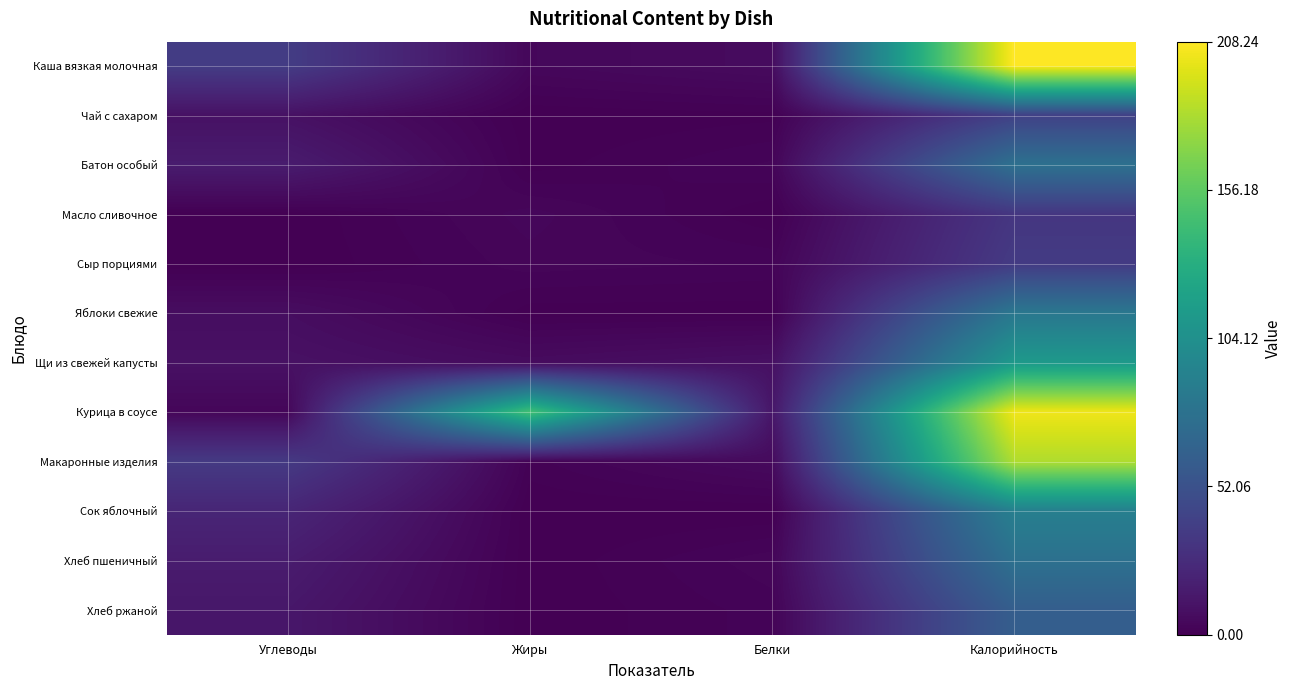

Count the number of data series in this chart.

12